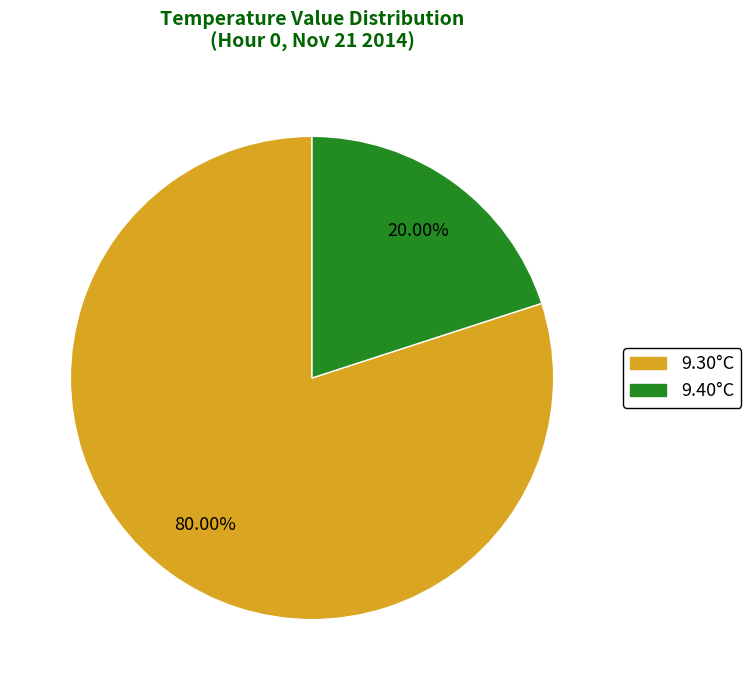

Is there any slice that represents more than half of the pie?

Yes